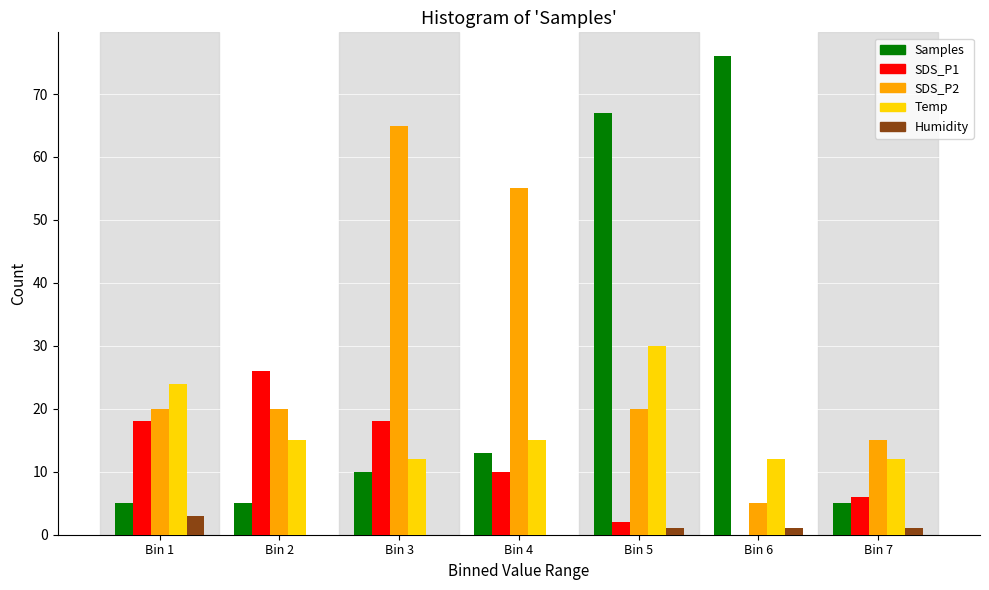

At which category is the sum across all series the highest?

Bin 5